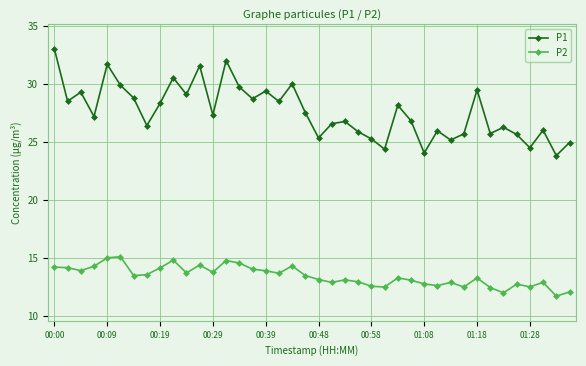

How many data points in P1 are above 27?

21